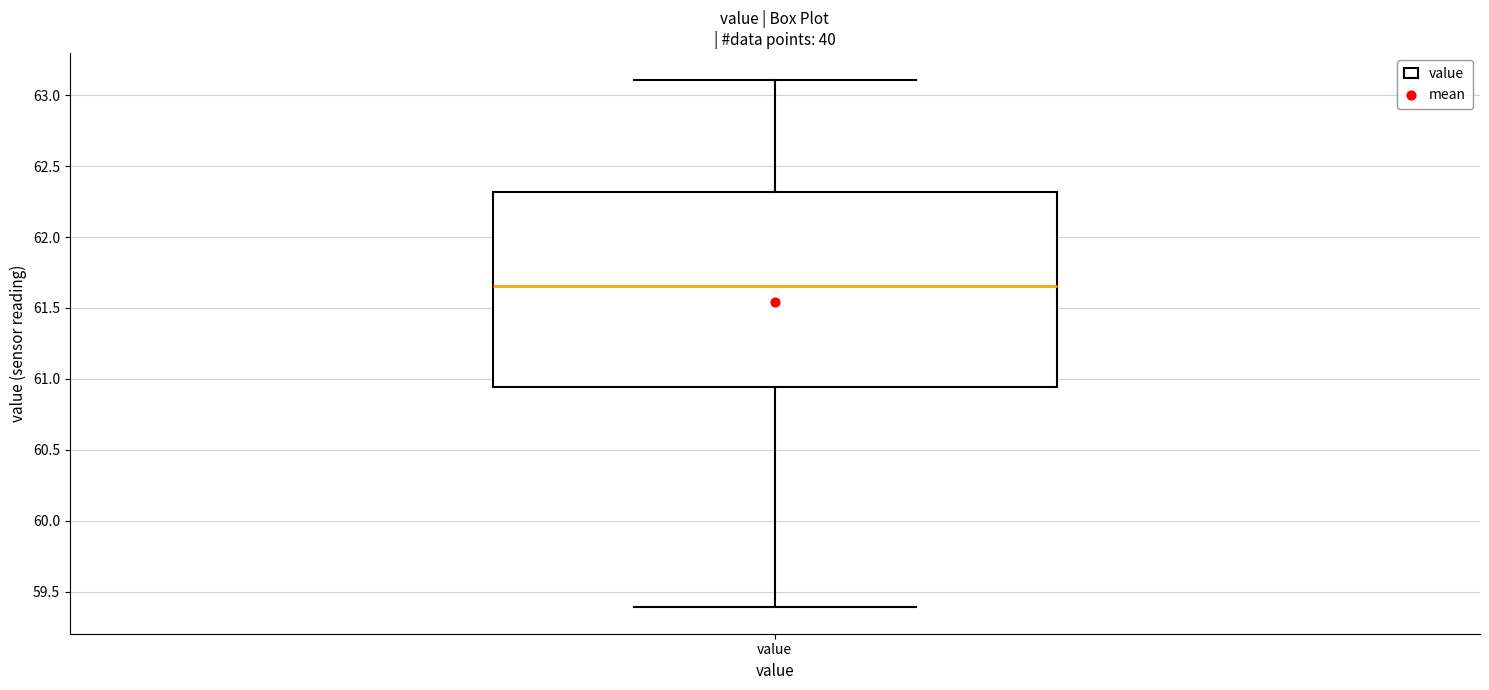

Read this box plot against the y-axis: the position of the median line, the range covered by the box, and the ends of both whiskers. The values are not printed on the chart, so give them approximately, as read against the axis.

median 61.65, box 60.95 to 62.30, whiskers 59.40 to 63.10